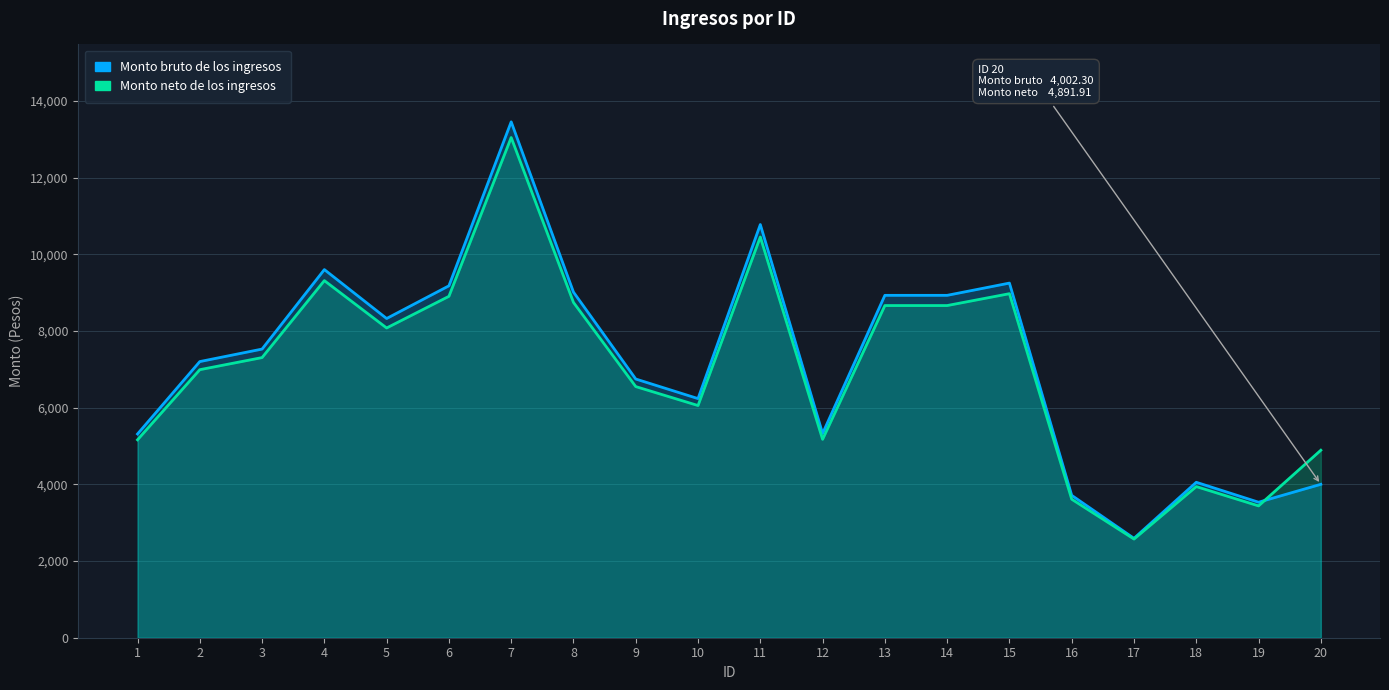

How many lines are shown in the chart?

2